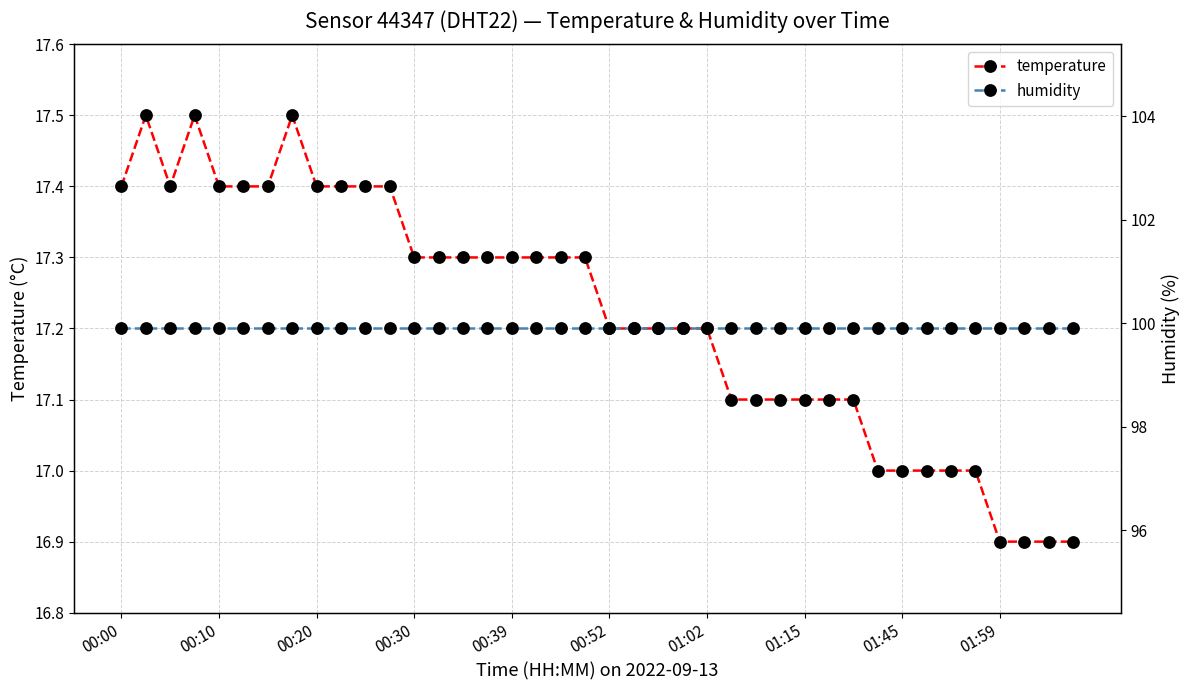

Count the temperature values in the range 17 to 18.

36